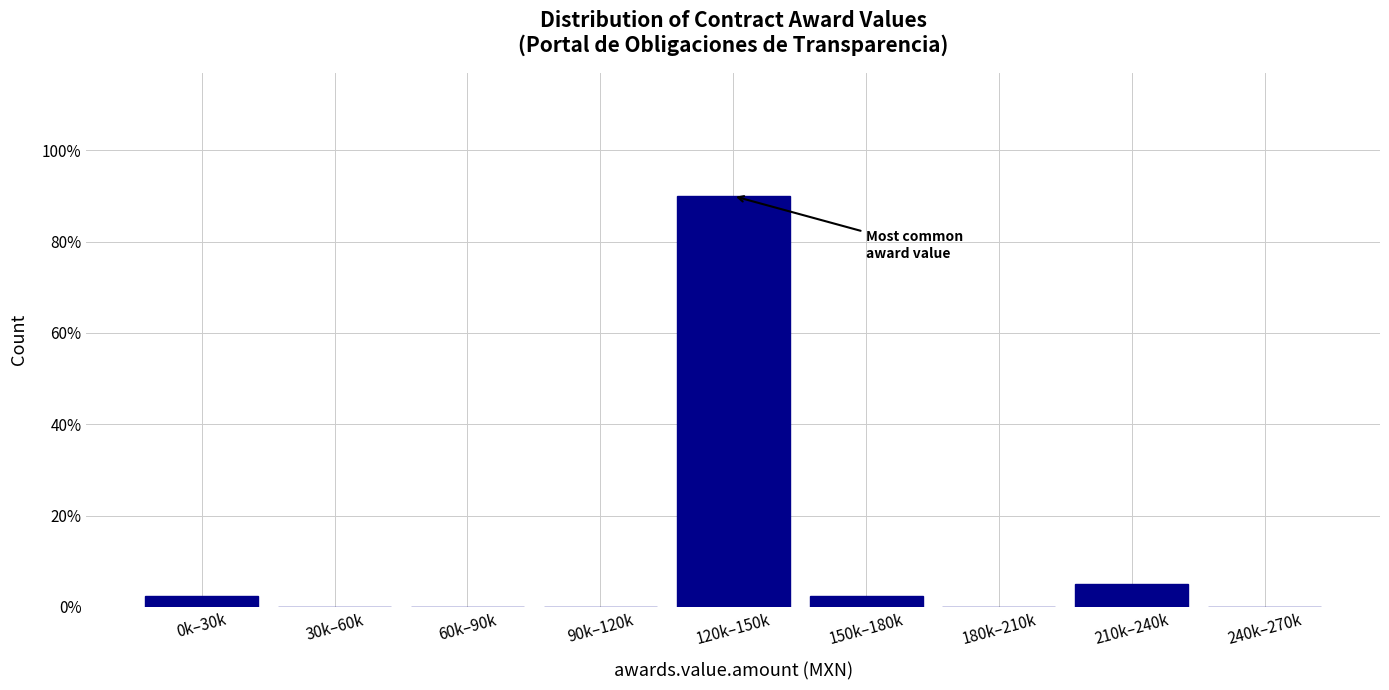

Reading right to left, transcribe all the data shown in this chart.

240k–270k=0.0	210k–240k=5.0	180k–210k=0.0	150k–180k=2.5	120k–150k=90.0	90k–120k=0.0	60k–90k=0.0	30k–60k=0.0	0k–30k=2.5